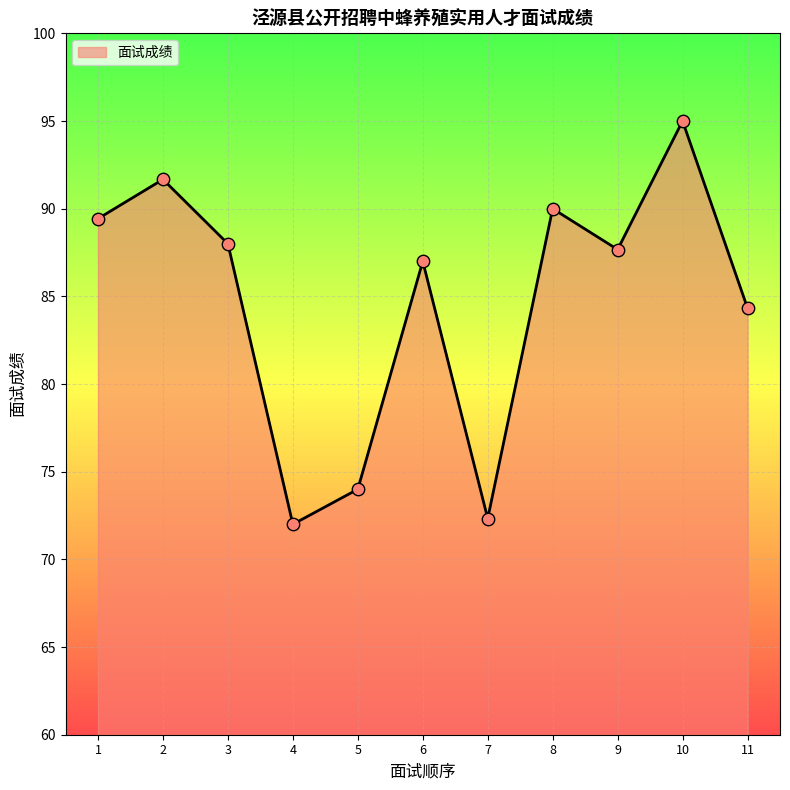

What is the ratio of the value at 1 to the value at 5?

1.2